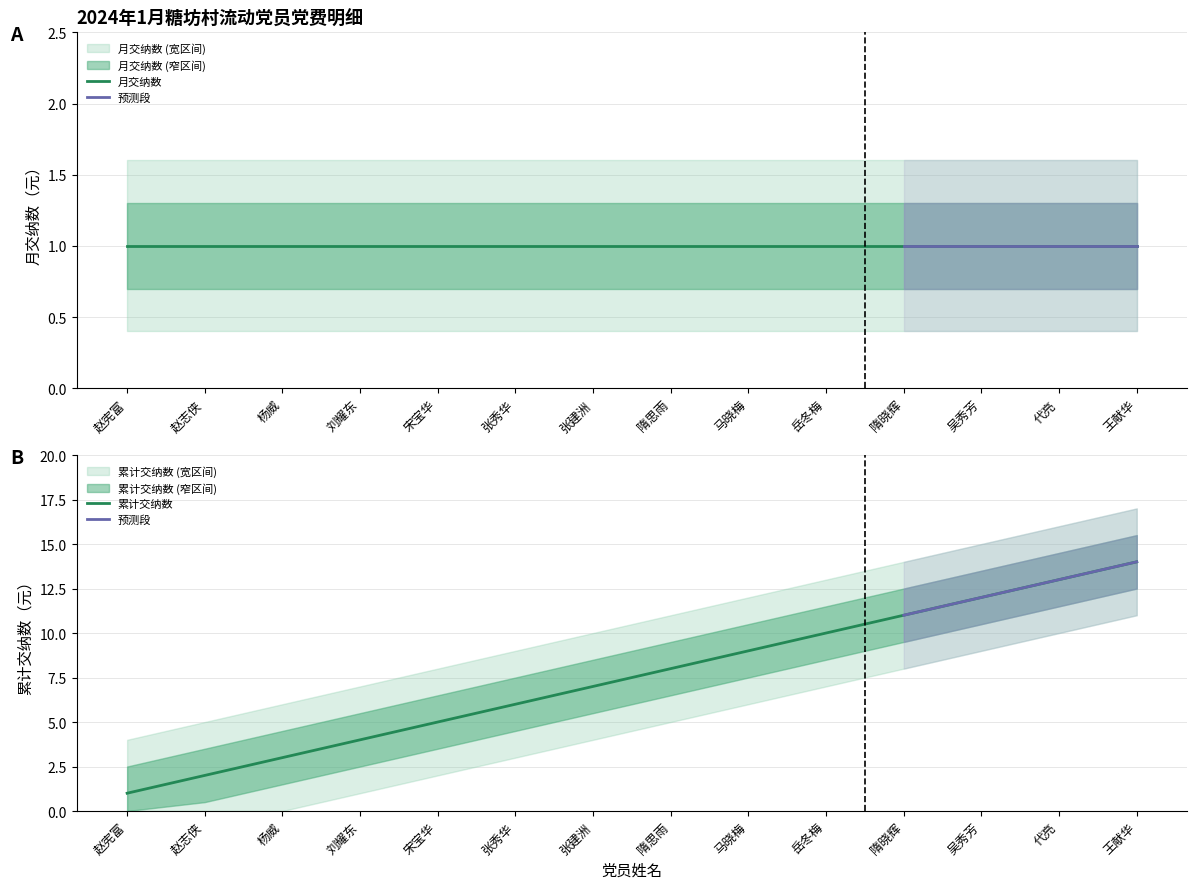

Which category has the highest value across all series?

王献华